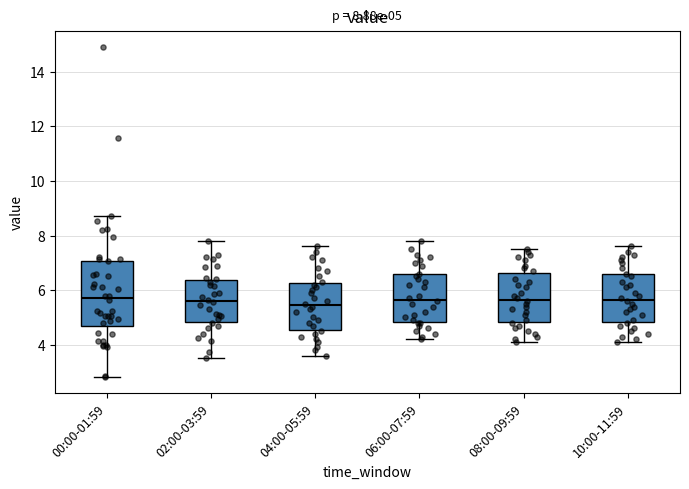

Which box is the tallest, from its lower edge to its upper edge?

00:00-01:59